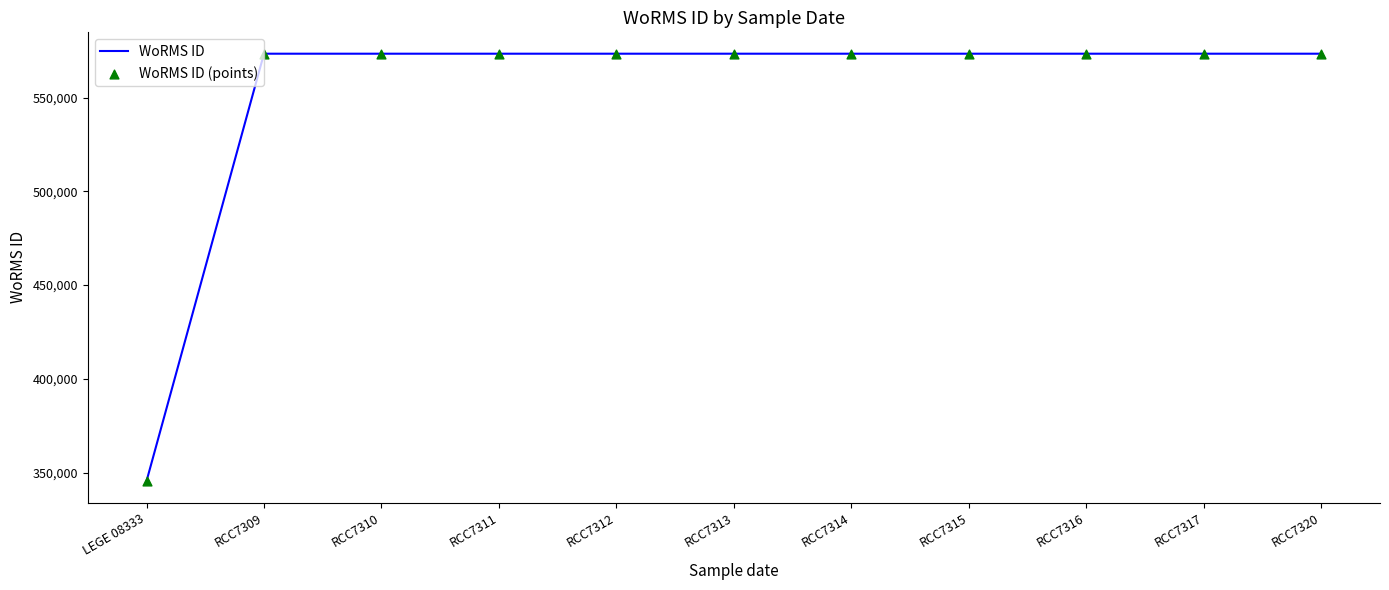

What is the ratio of the value at RCC7312 to the value at RCC7311?

1.0